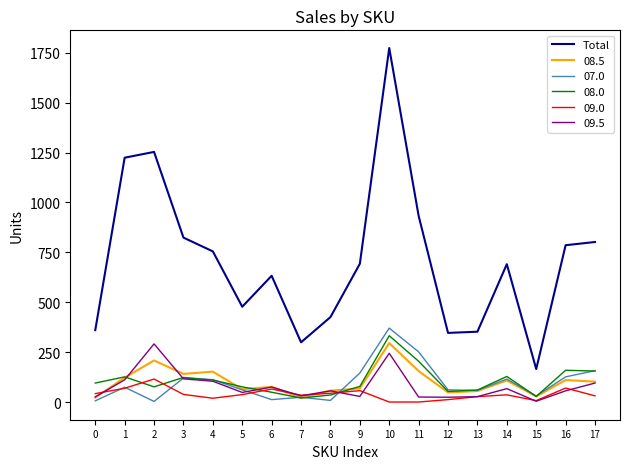

Count the number of data series in this chart.

6